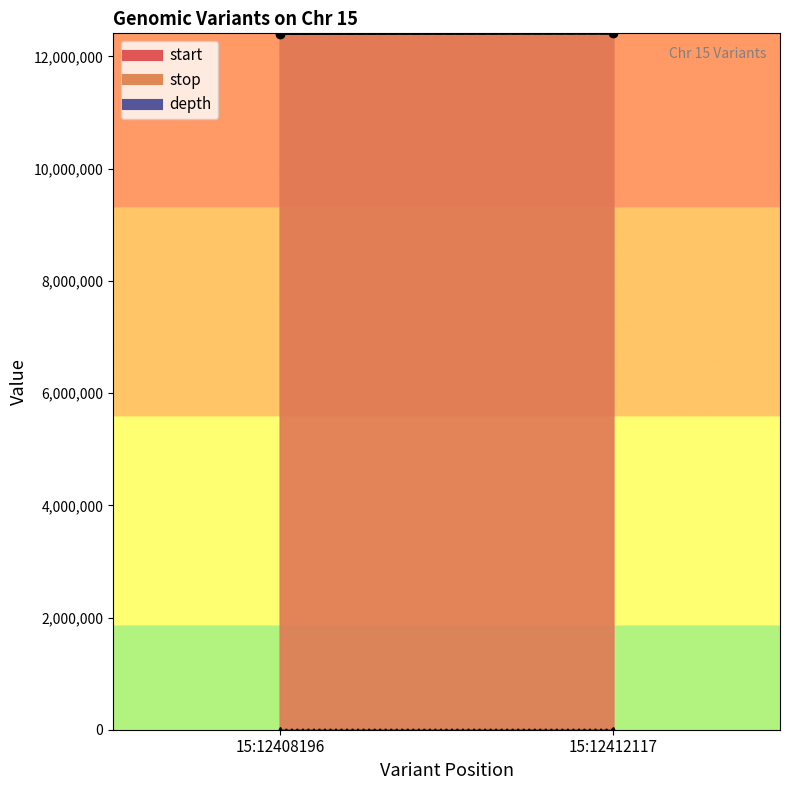

Does the chart have visible grid lines?

No